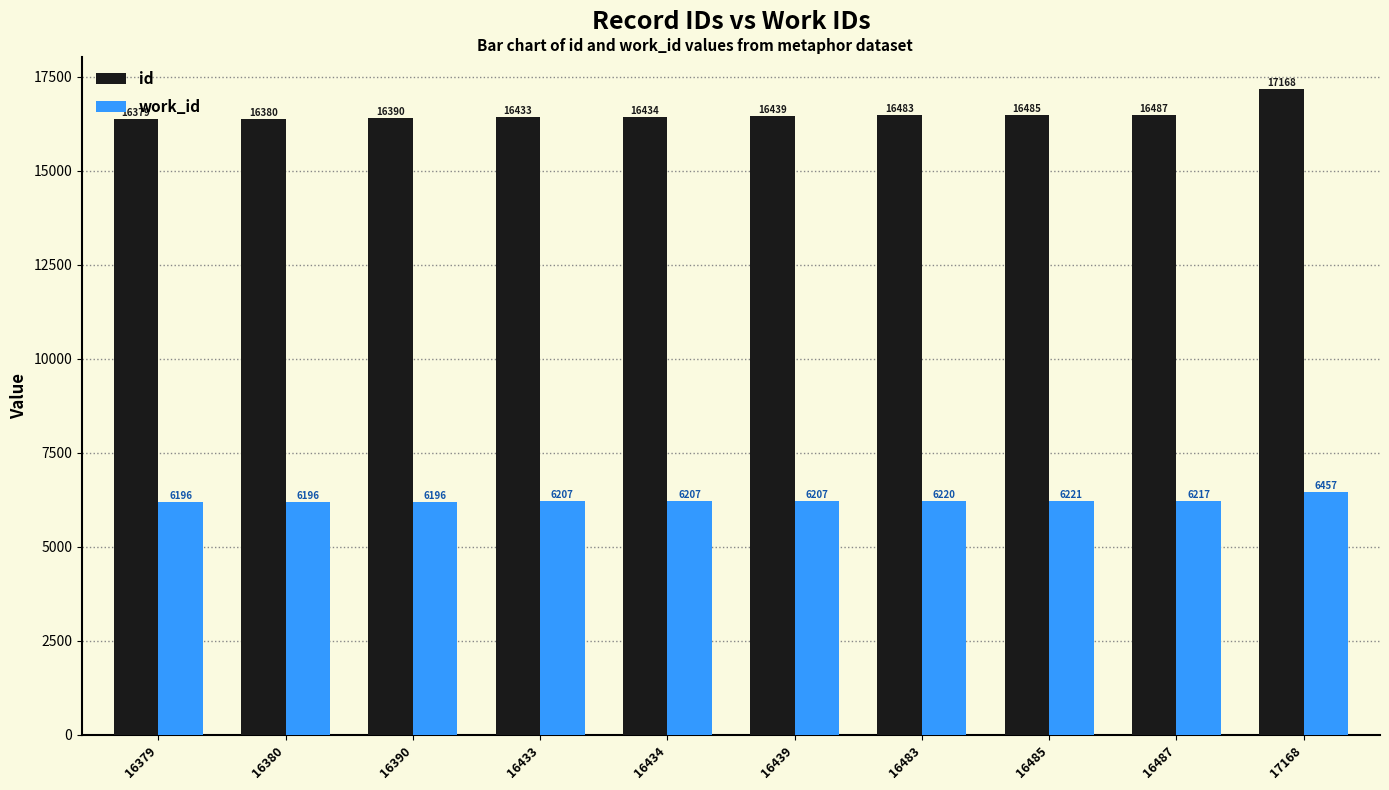

Is it true that id equals 9637 at 16485?

False